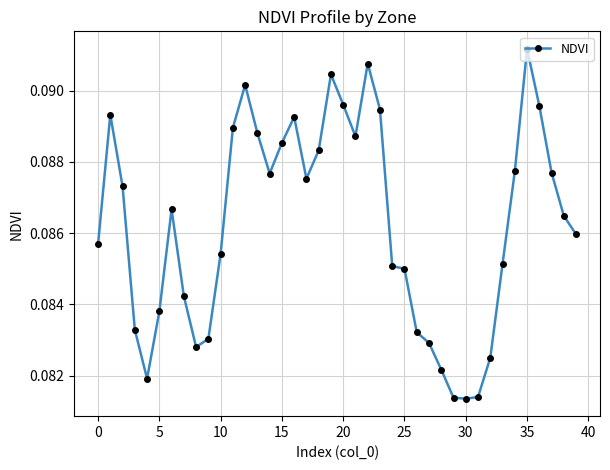

What is the sum of all values?

3.5